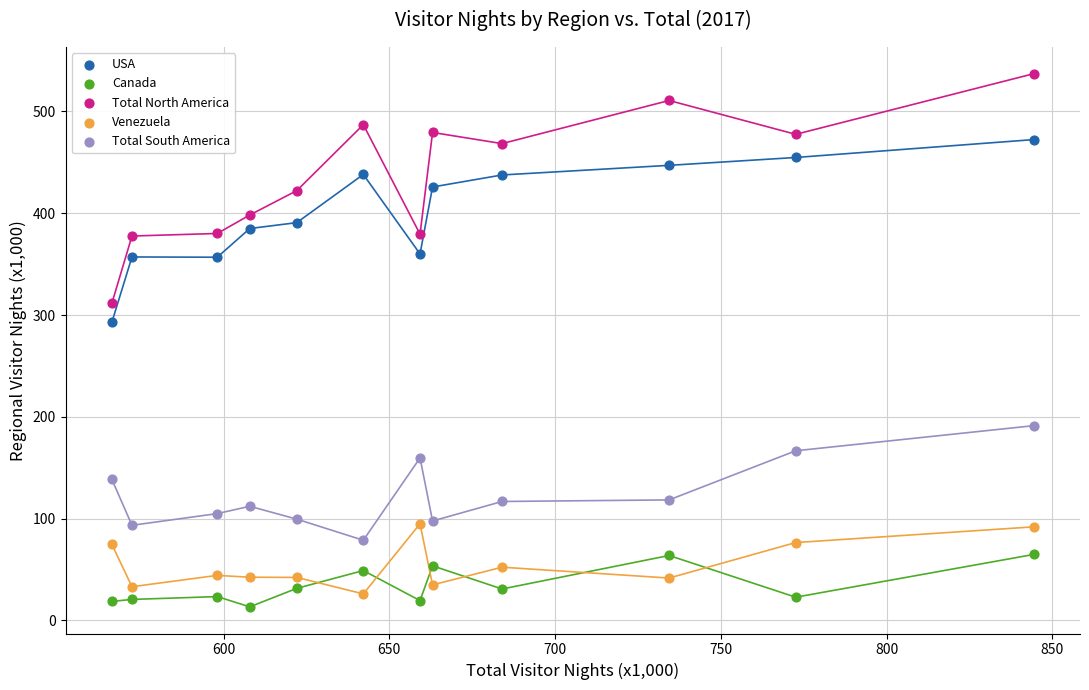

Which series reaches the maximum Y coordinate?

Total North America